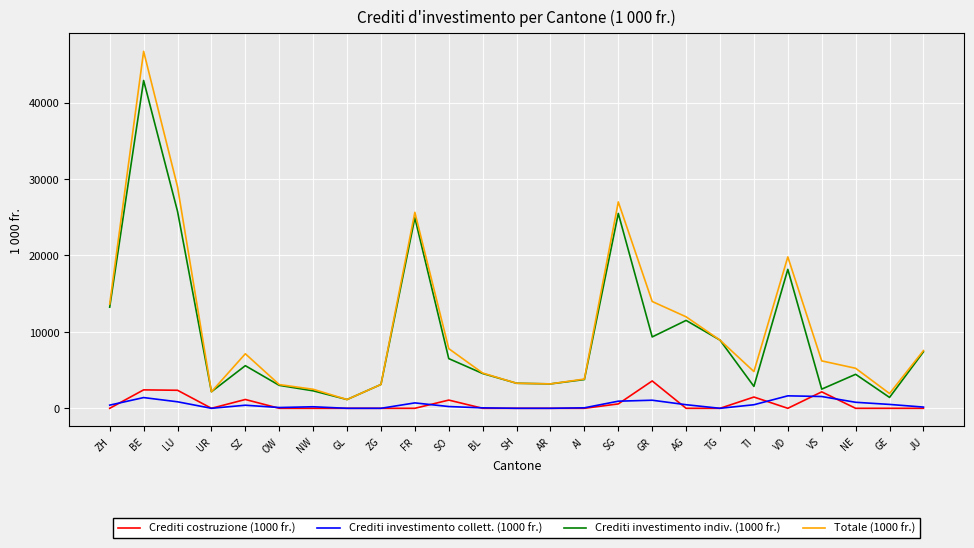

How many interior local peaks does the Totale (1000 fr.) series have?

5